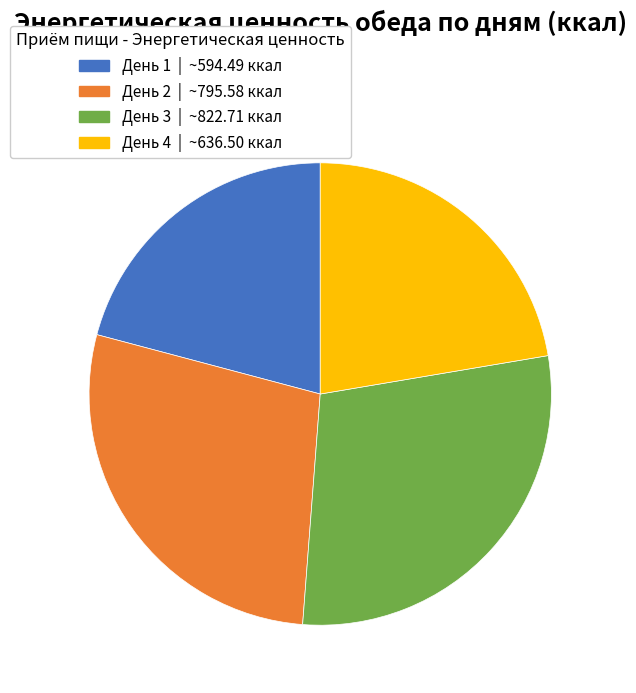

Combined, do День 2 and День 3 account for over 50%?

Yes